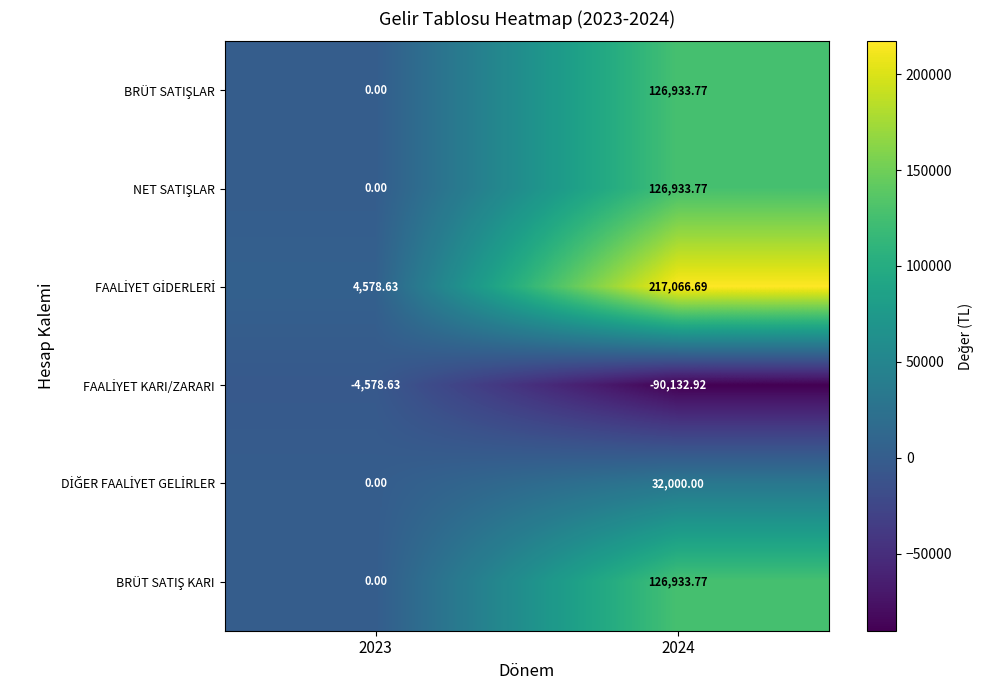

Which series has the widest spread of values?

FAALİYET GİDERLERİ